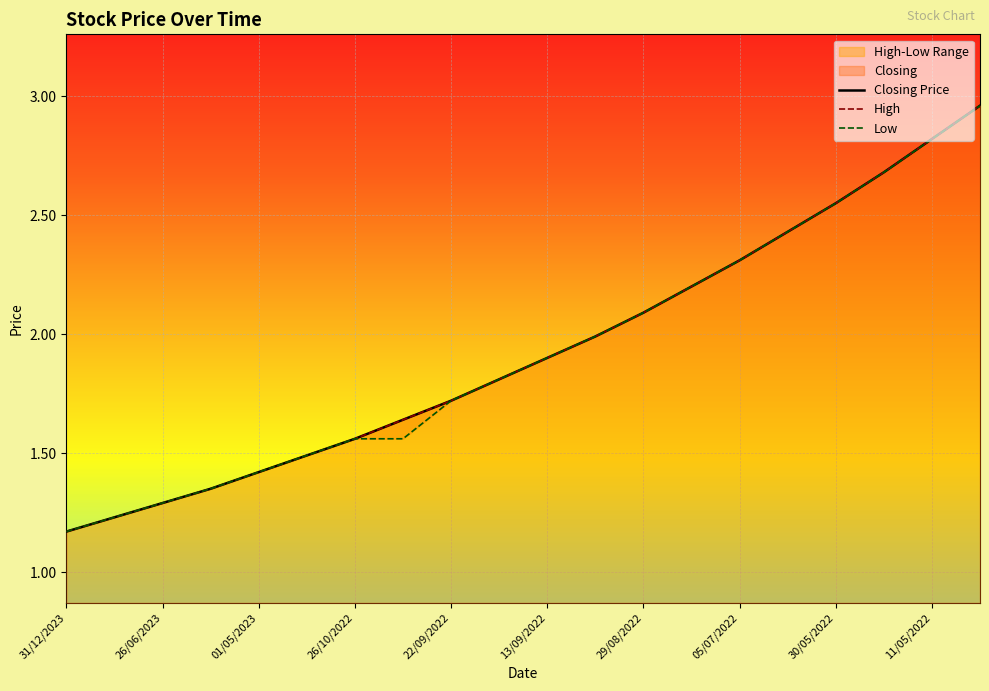

What value does the Closing Price series have at 13?

2.2